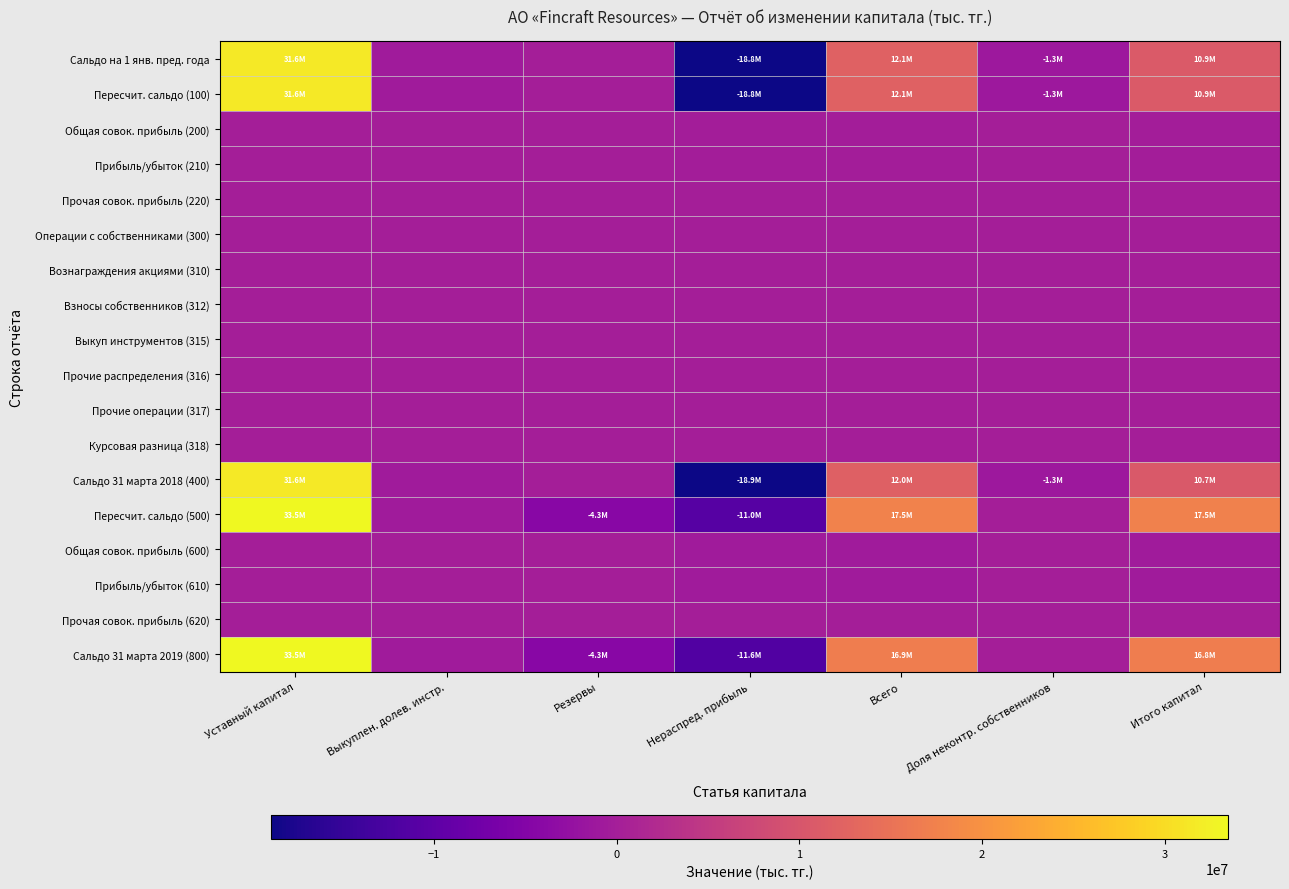

At how many categories does at least one series exceed 14895041?

3